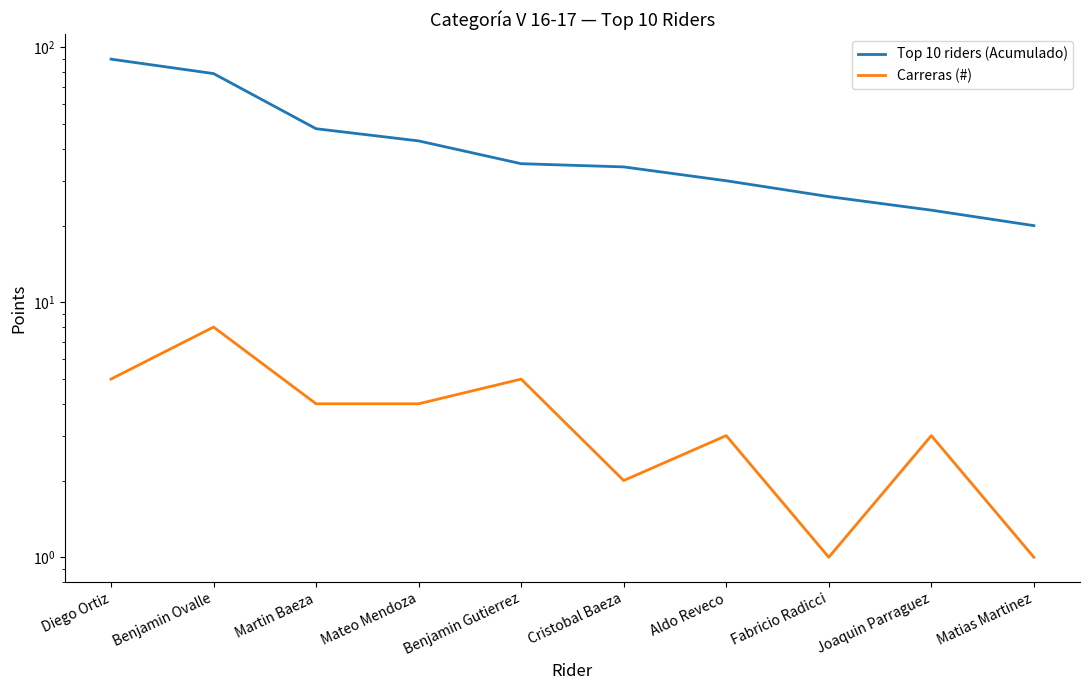

How many lines are shown in the chart?

2